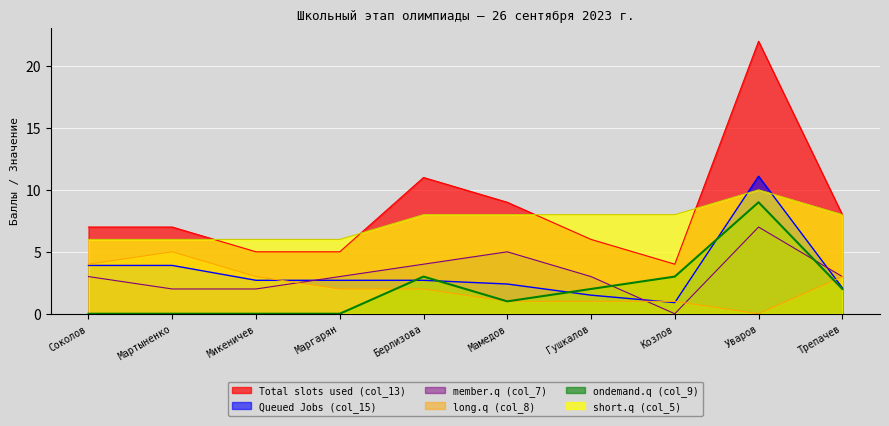

Which has a higher value, Гушкалов or Маргарян?

Гушкалов